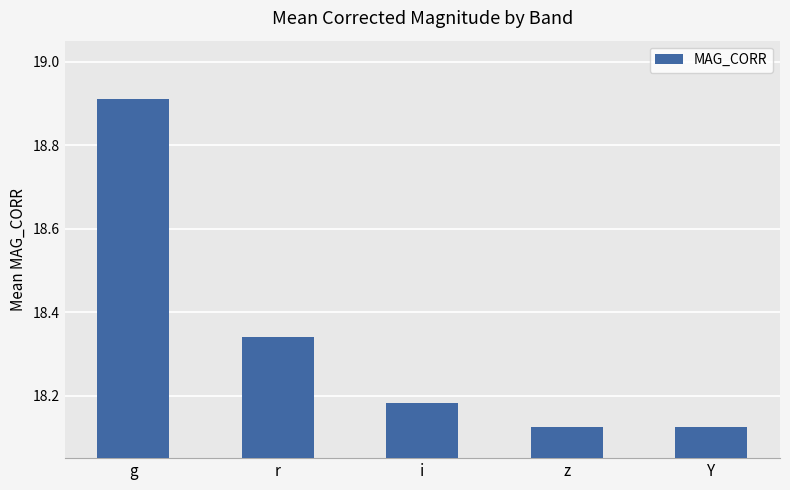

Which label corresponds to the largest value in the chart?

g